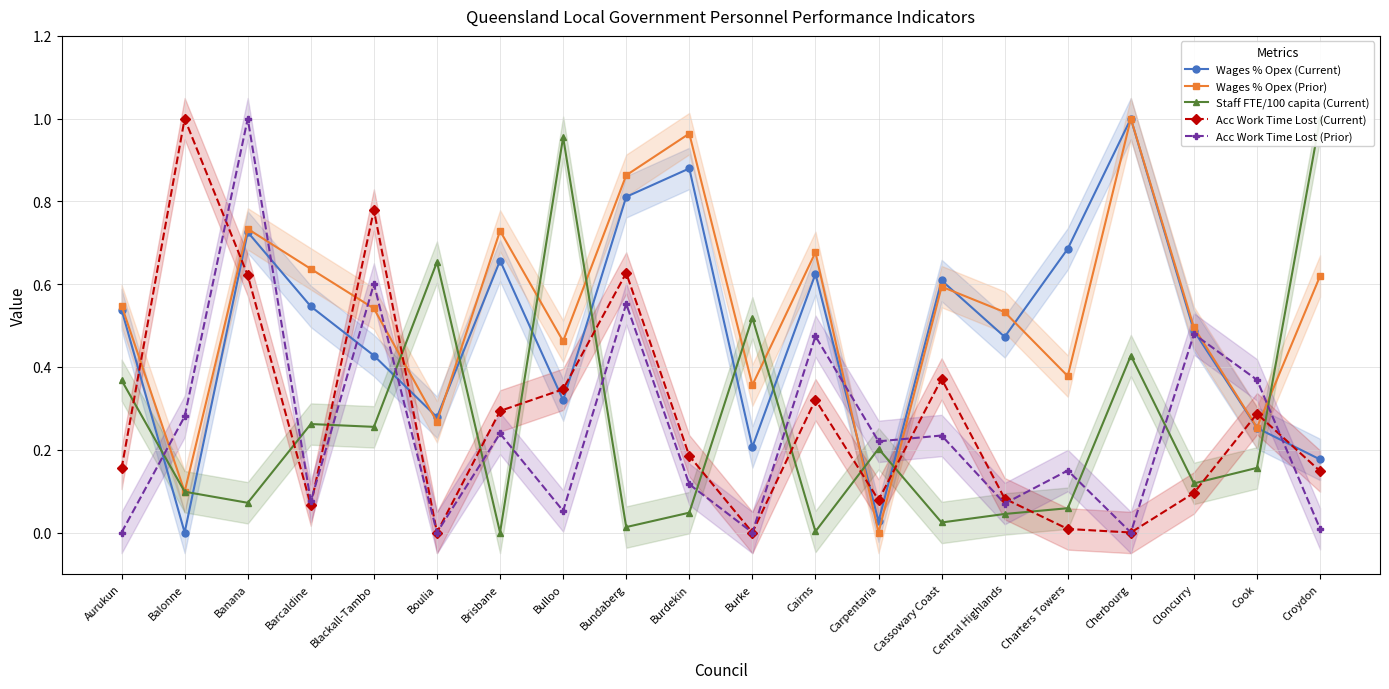

Is the value of Wages % Opex (Prior) at Carpentaria greater than the value of Staff FTE/100 capita (Current) at Burdekin?

No